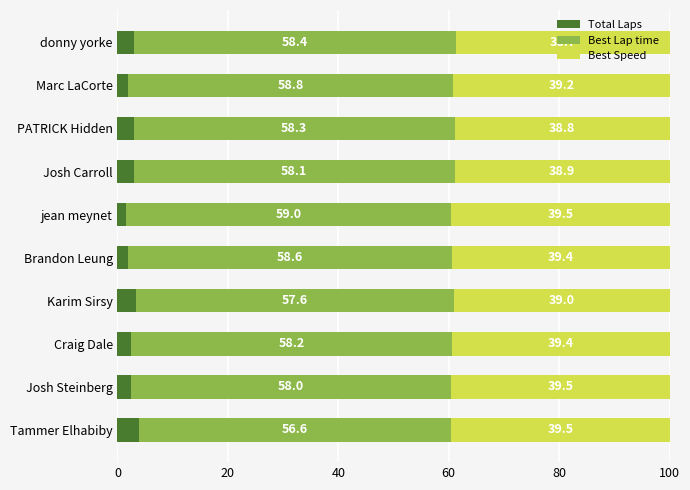

Which category has the highest value in the Total Laps series?

Tammer Elhabiby